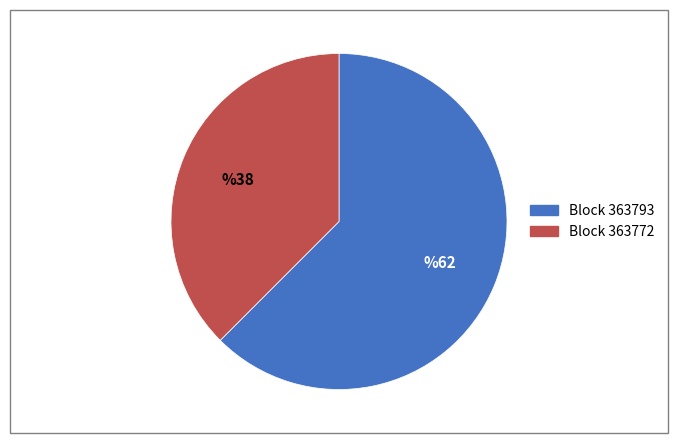

Is there any slice that represents more than half of the pie?

Yes